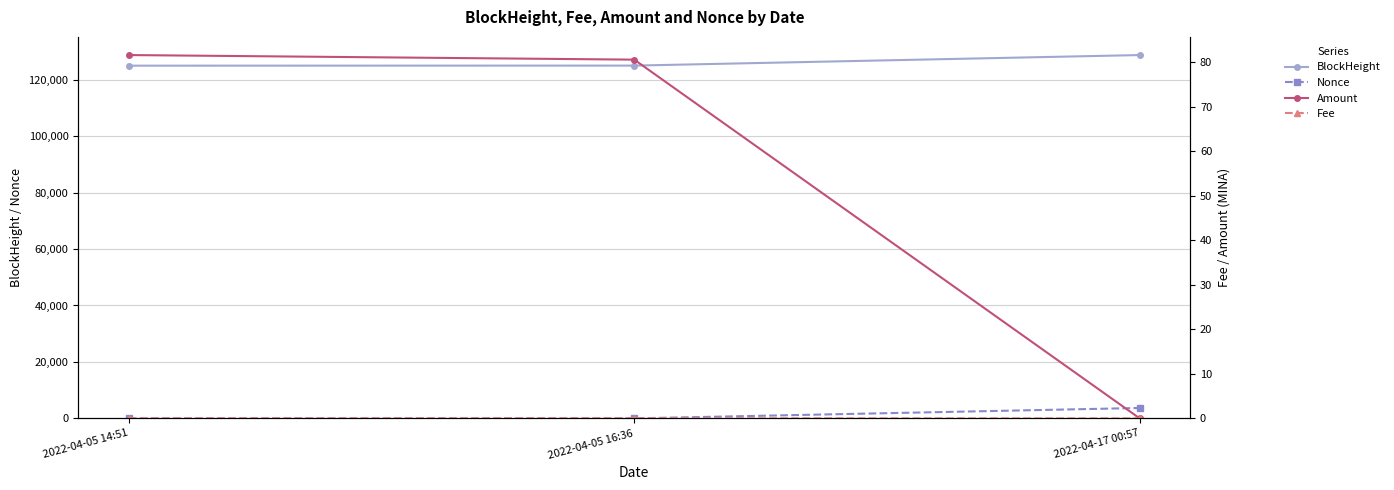

What is the difference between the maximum and minimum values in the Amount series?

81.6